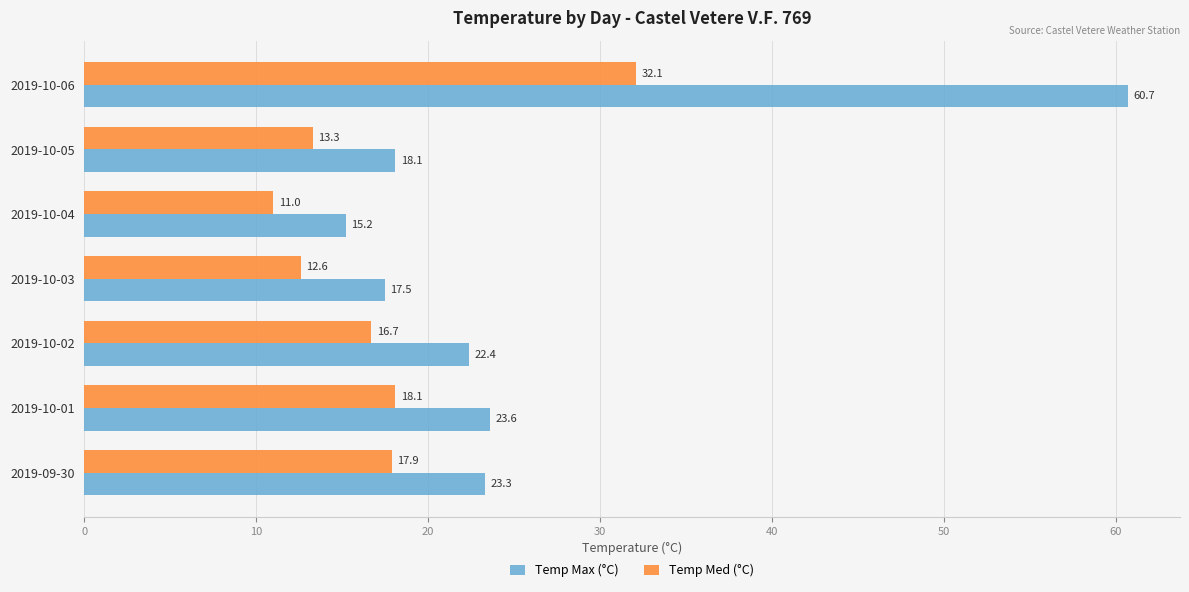

Between 2019-09-30 and 2019-10-06, which series saw the biggest shift?

Temp Max (°C)